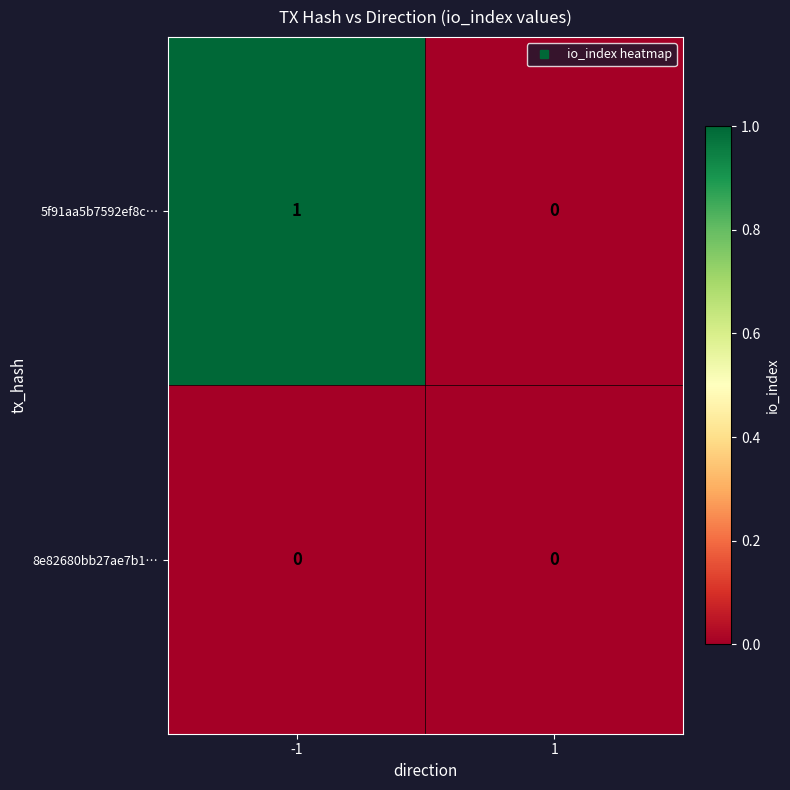

How many categories are shown in the chart?

2